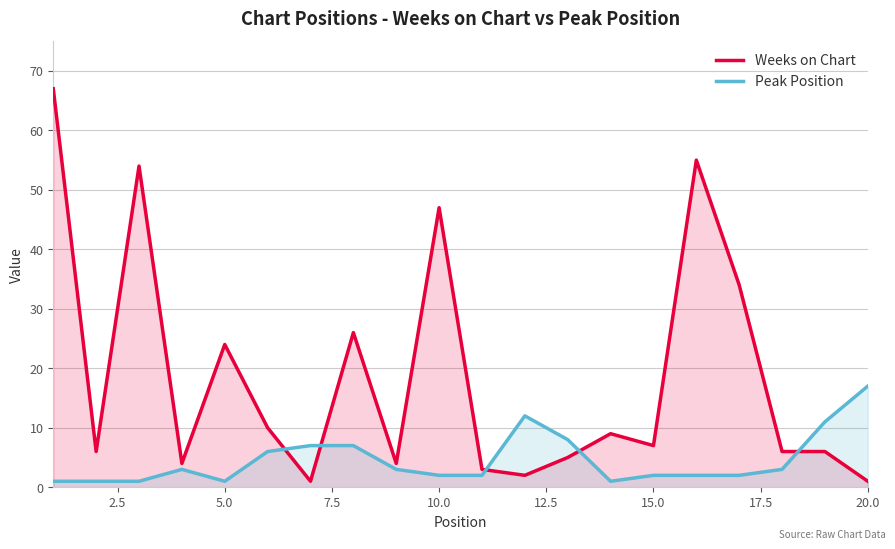

Which series has the largest total across all categories?

Weeks on Chart